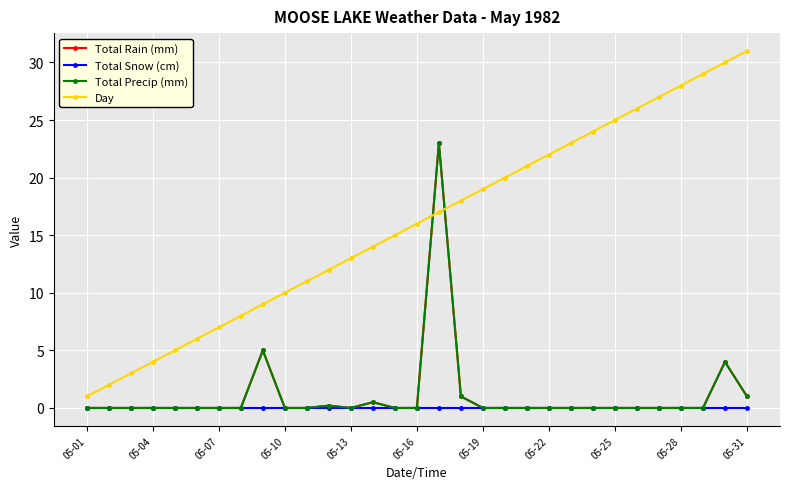

Does the chart have visible grid lines?

Yes